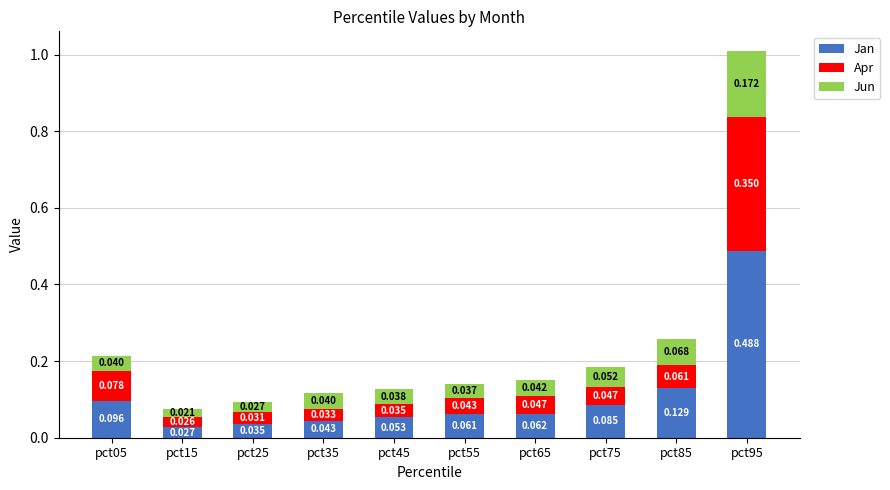

What is the total value across all series at pct55?

0.1